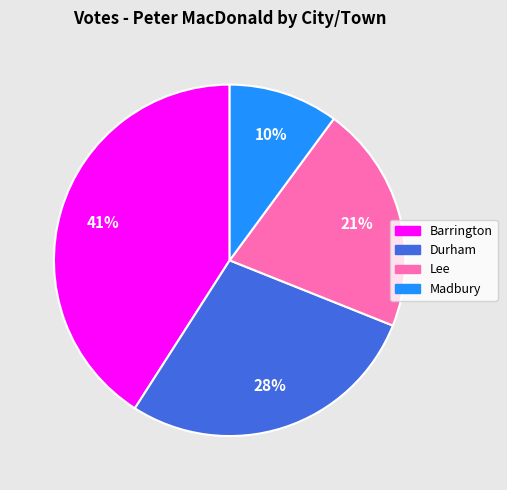

Is there a majority slice in this chart?

No